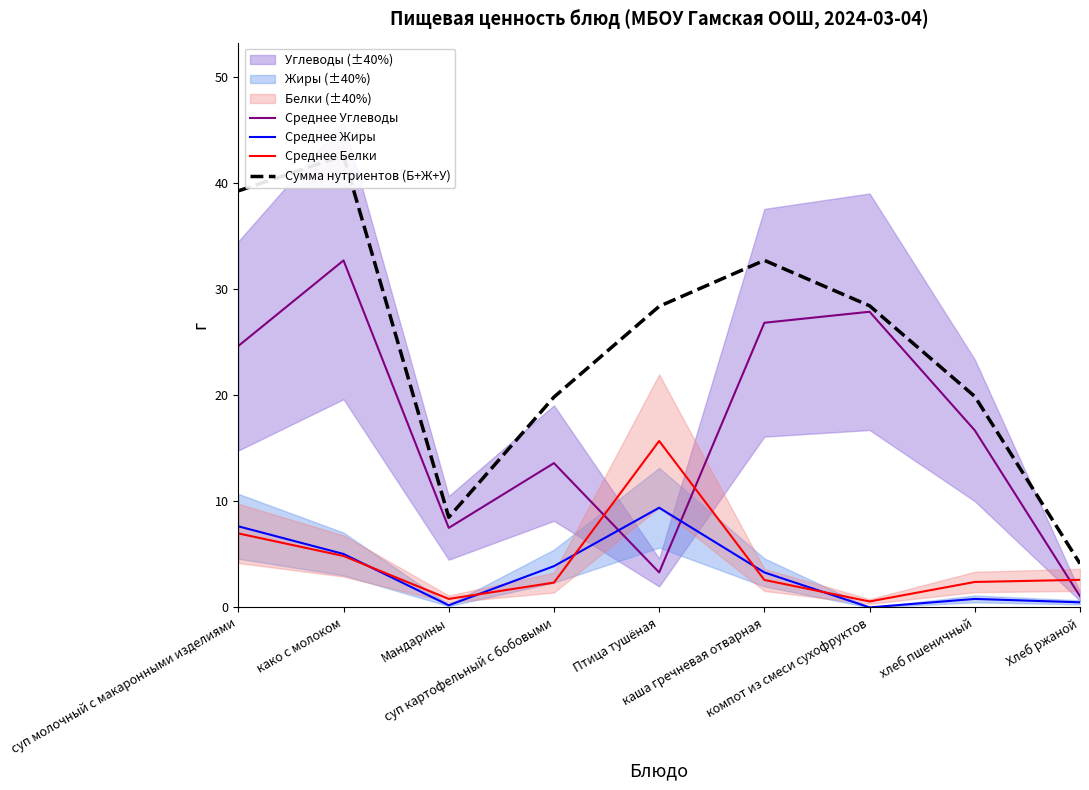

What is the difference between the maximum and minimum values in the Среднее Жиры series?

9.4